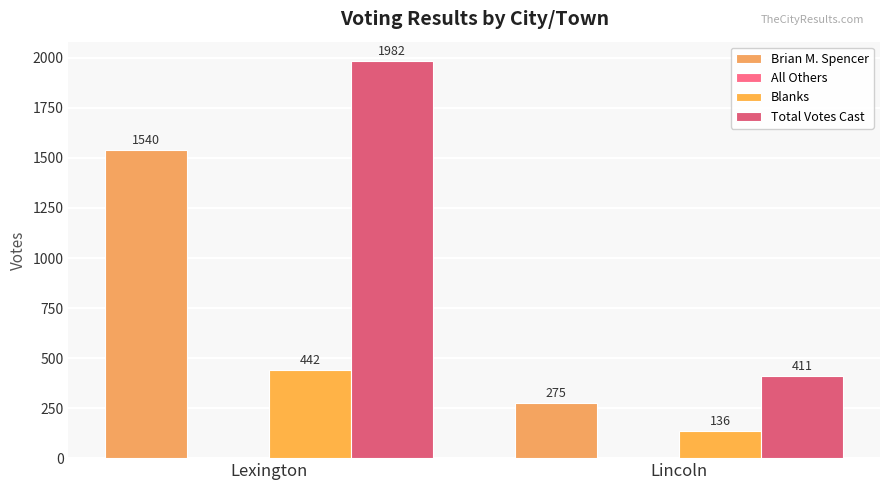

Where is Blanks nearest to the value 289?

Lexington